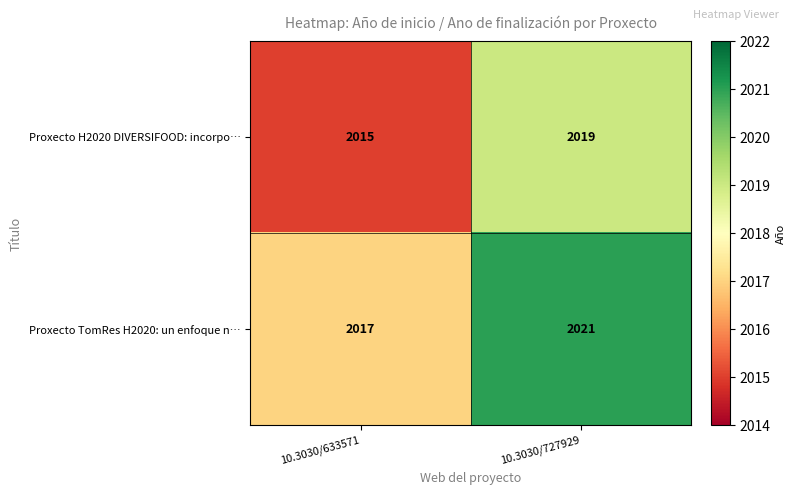

What is the approximate value of Proxecto H2020 DIVERSIFOOD: incorpo… at 10.3030/633571?

2015